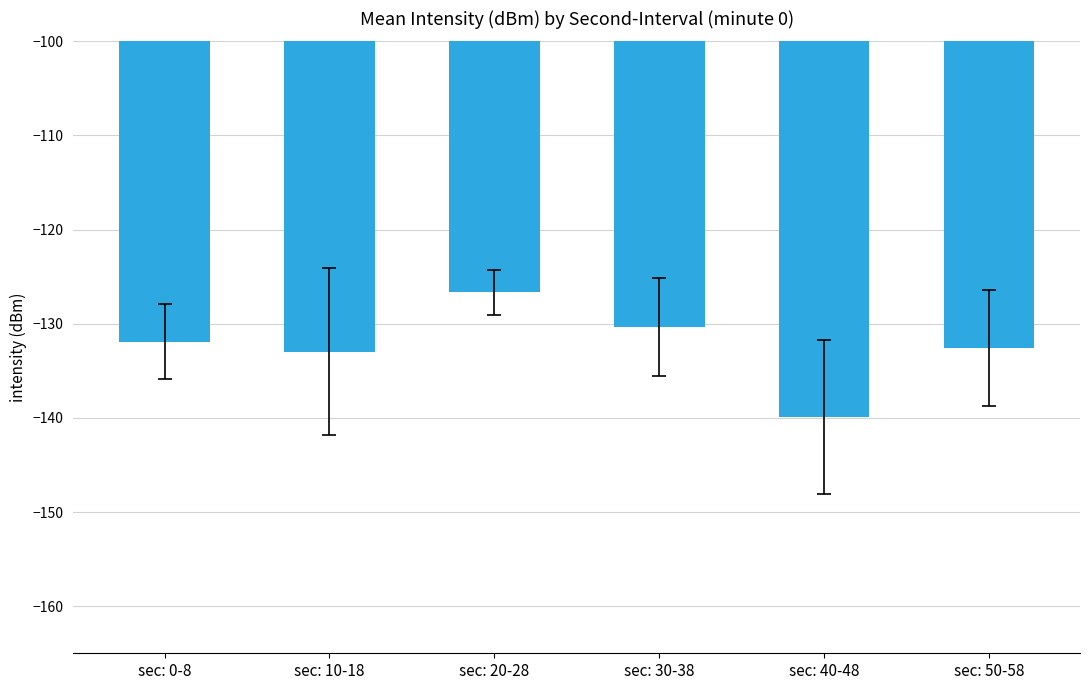

What is the sum of the values at sec: 50-58 and sec: 0-8?

-264.4